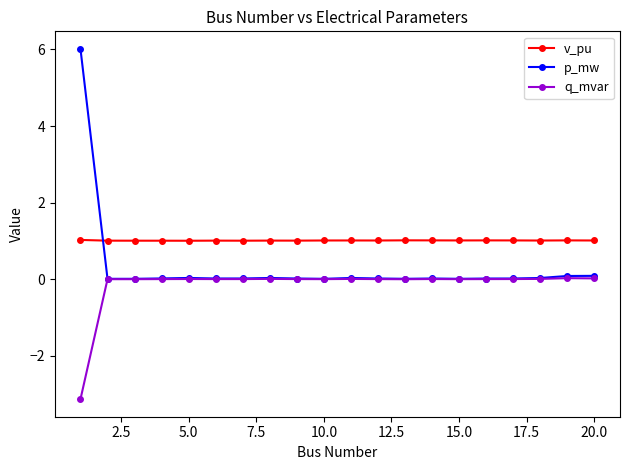

Which series has the largest total across all categories?

v_pu